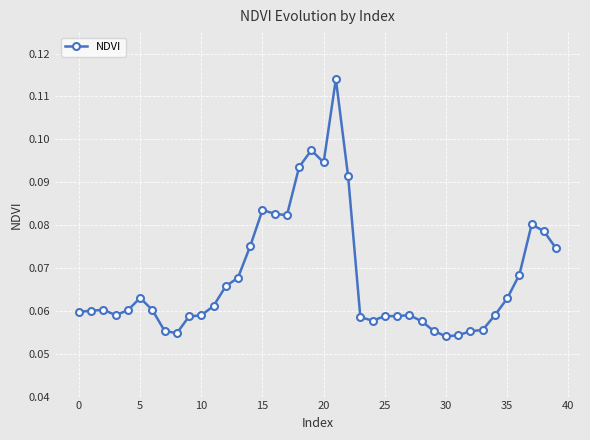

True or false: there are more than 1 points higher than both neighbors.

True